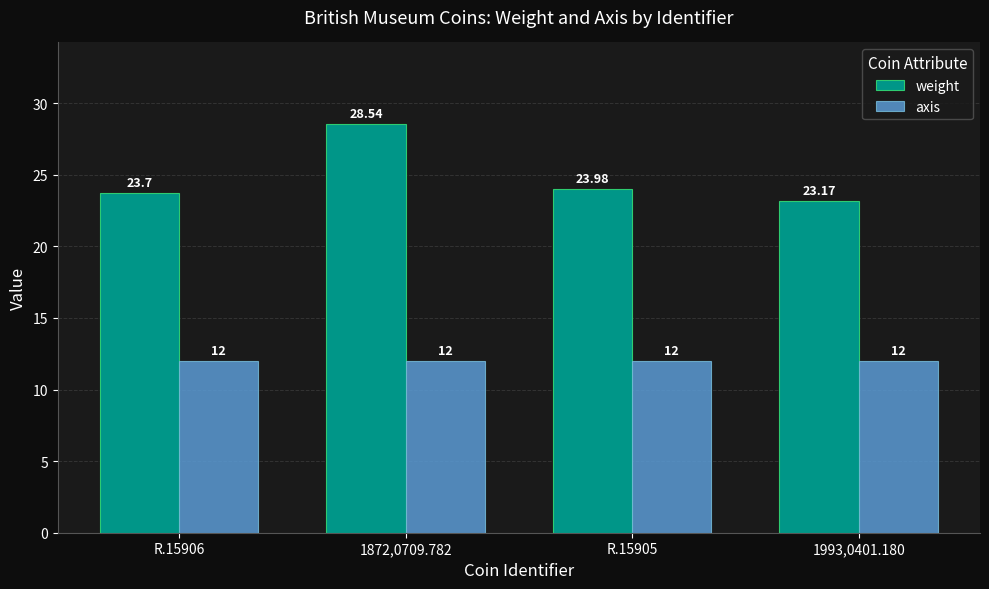

At 1993,0401.180, list the series in order from smallest to largest.

axis, weight